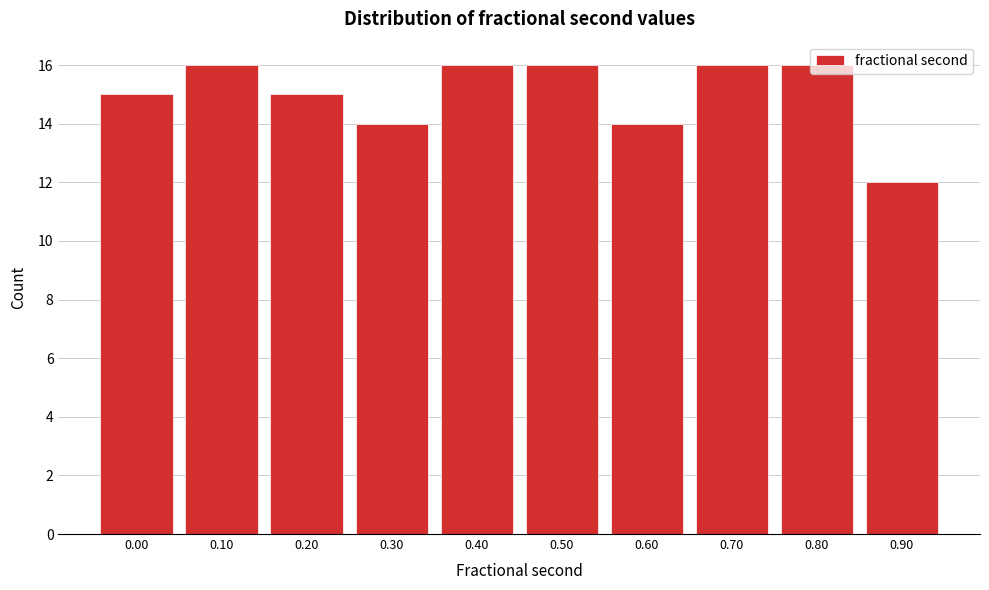

True or false: the data shows 11 at 0.40.

False